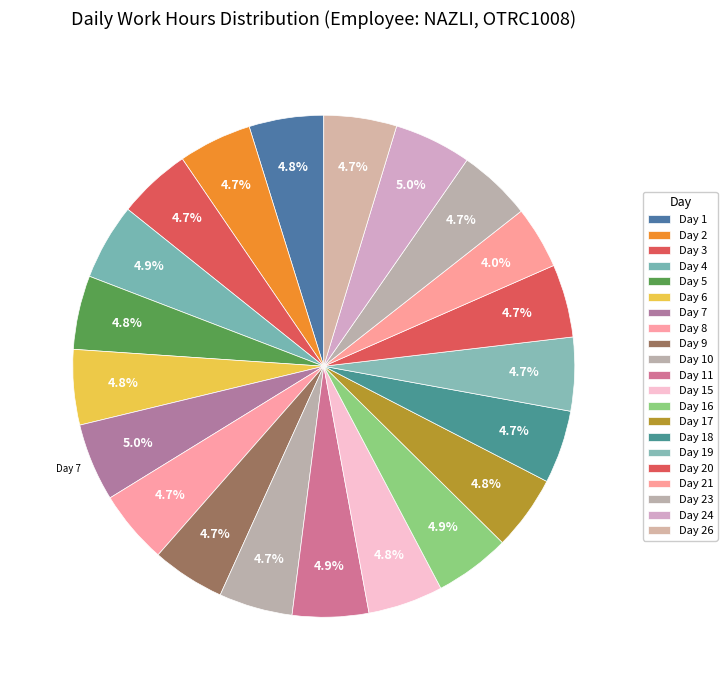

How many segments does this pie chart have?

21